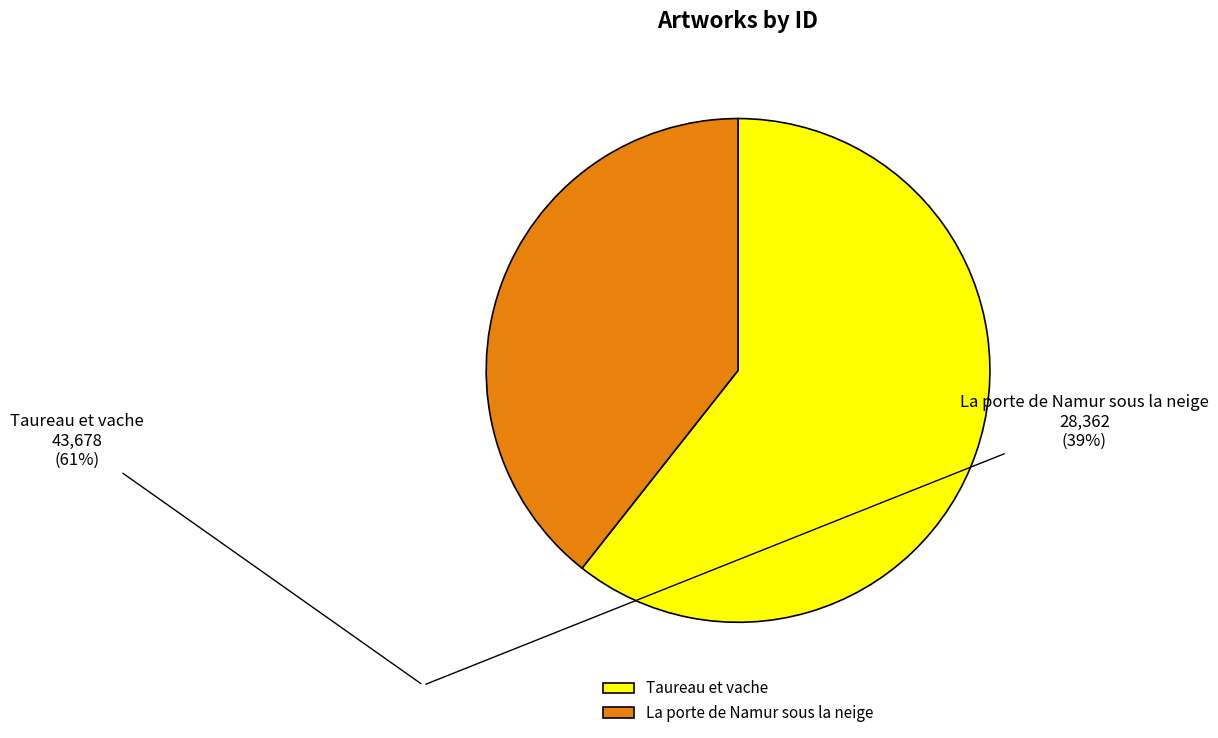

Is La porte de Namur sous la neige the majority of the pie?

No